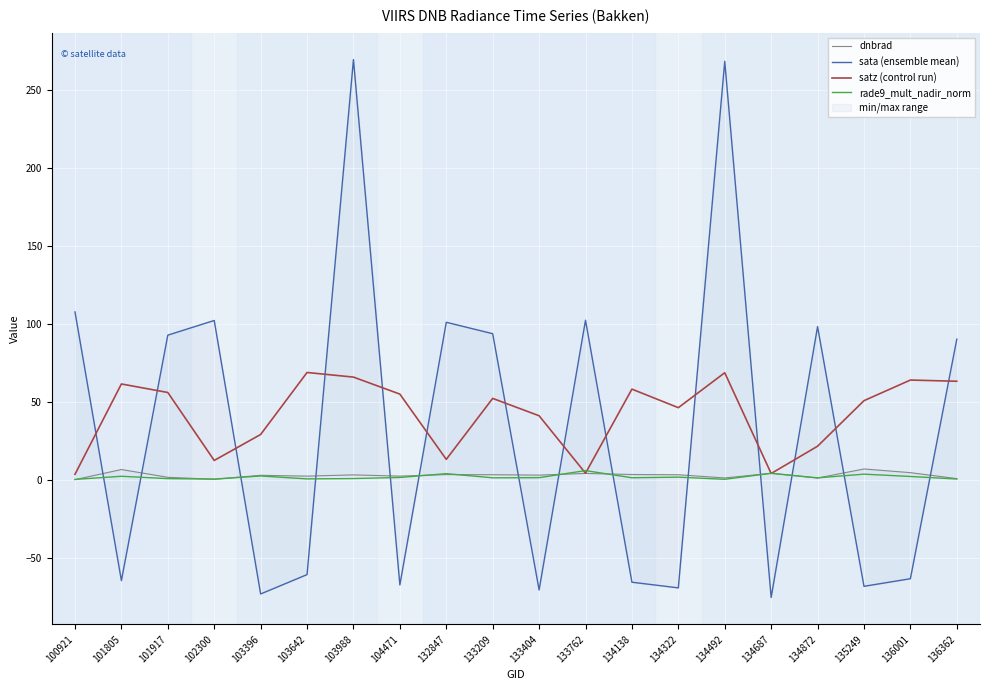

Where is the first local minimum for dnbrad?

102300